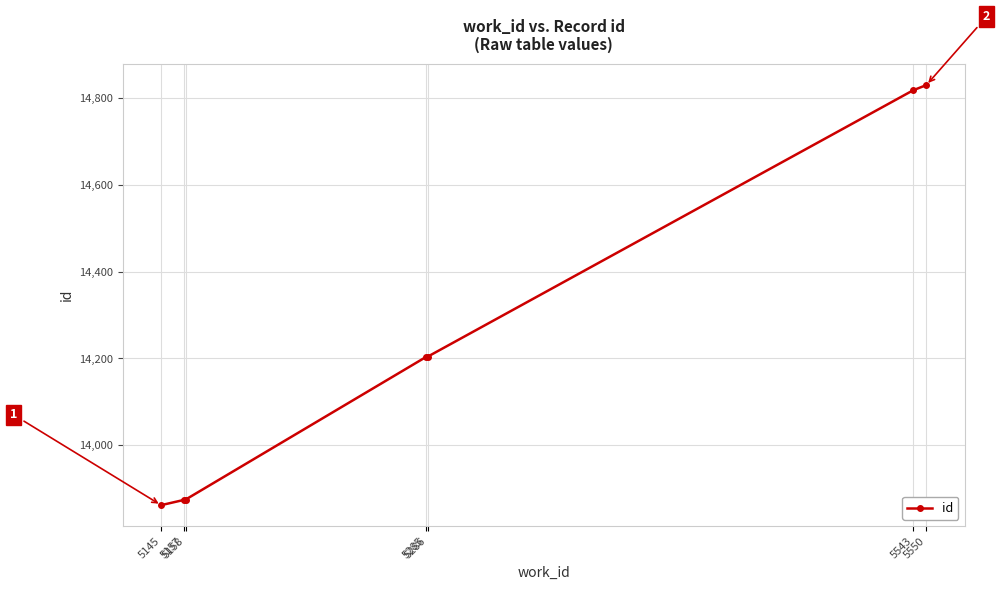

What is the value of the 4th point from the left?

14203